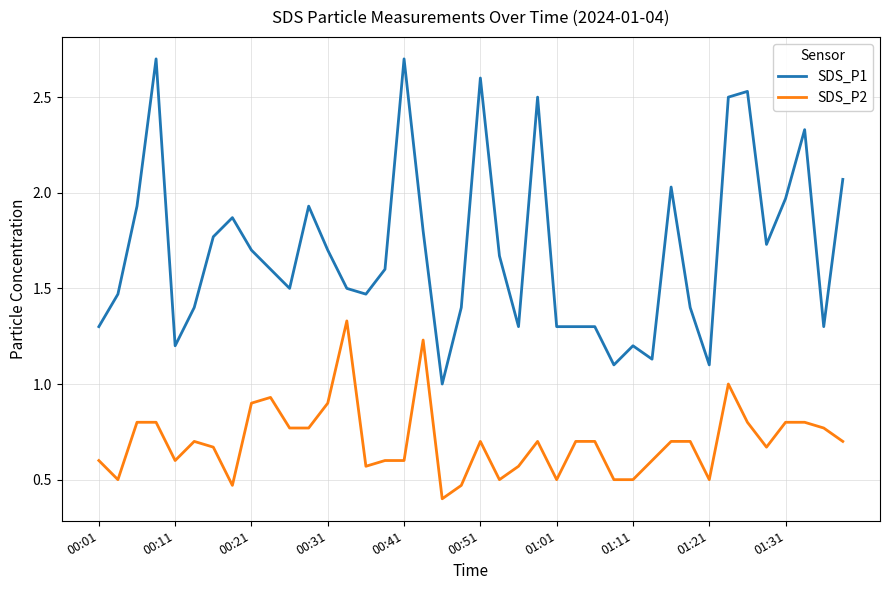

True or false: SDS_P2 and SDS_P1 intersect in this chart.

False